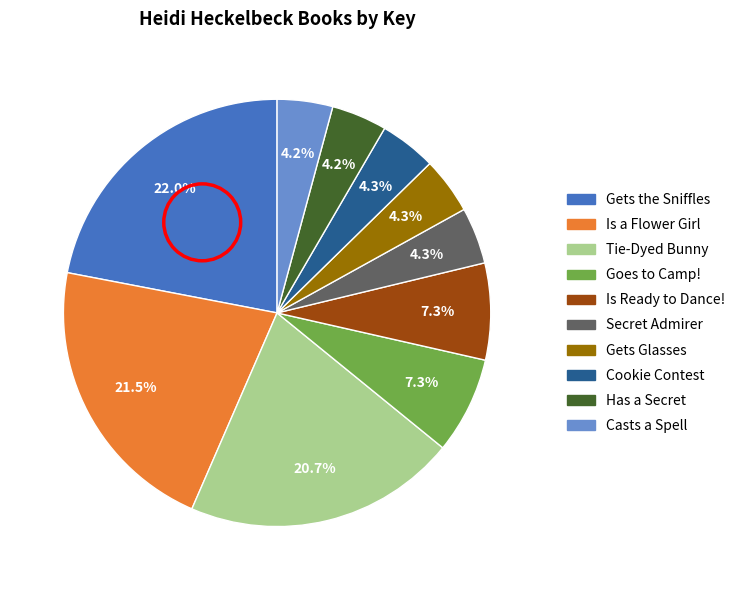

Does any single category account for the majority?

No